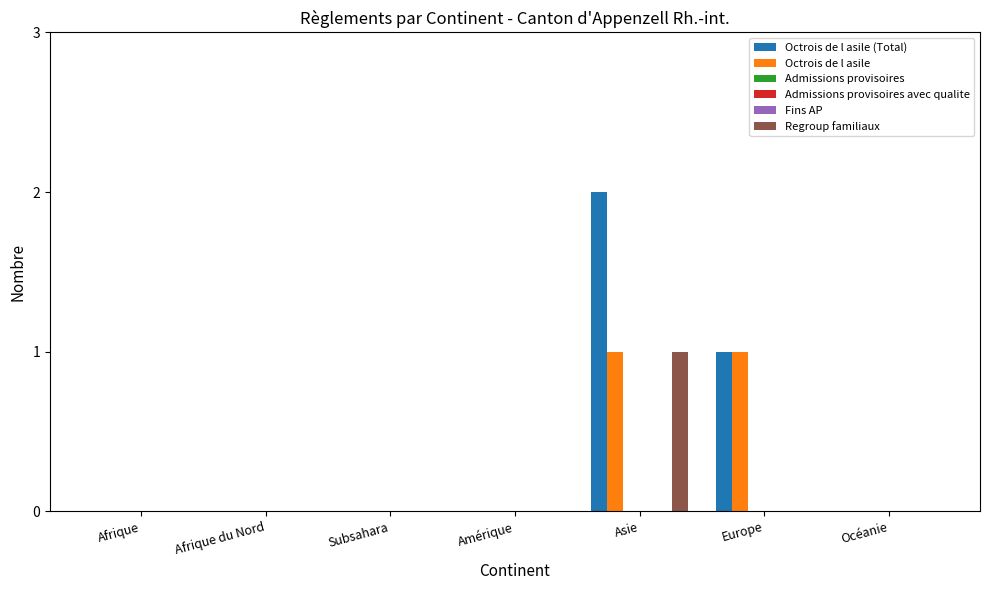

Is it true that Octrois de l asile (Total) equals 0 at Afrique du Nord?

True